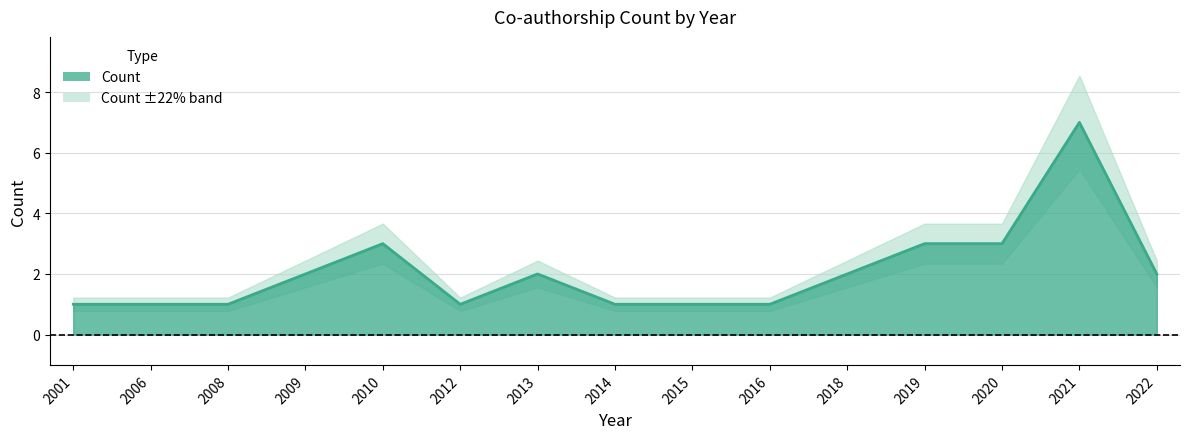

How many lines are shown in the chart?

1